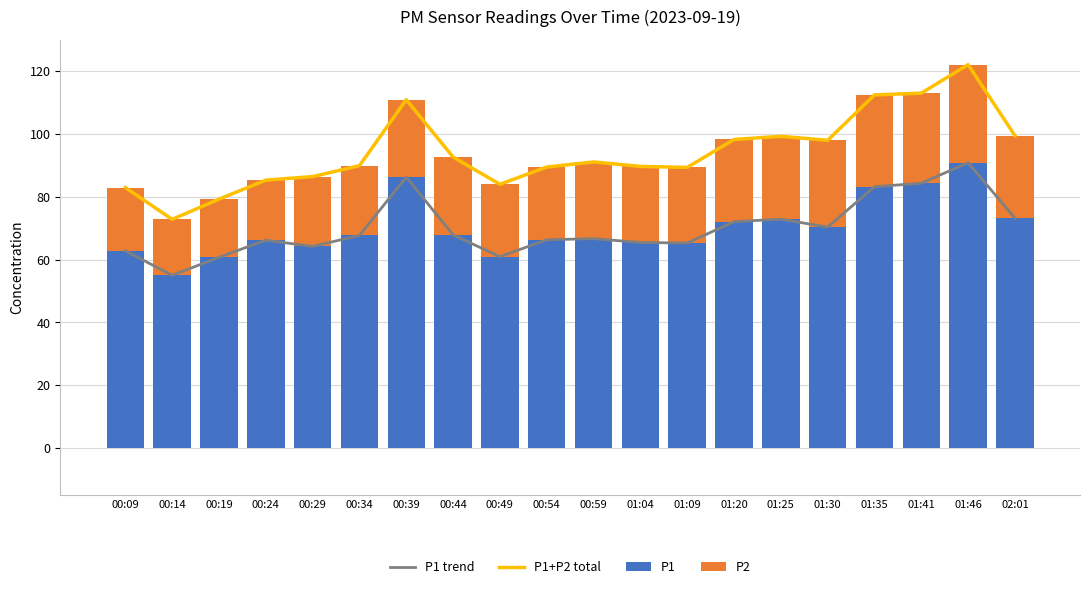

Reading left to right, what are all the values shown in this chart?

P1 trend: 62.8	55.0	60.7	66.2	64.2	67.7	86.2	67.8	60.9	66.3	66.7	65.4	65.2	72.0	72.8	70.3	83.2	84.3	90.8	73.2
P1+P2 total: 82.9	72.8	79.2	85.3	86.4	89.9	110.9	92.6	84.0	89.4	91.1	89.7	89.3	98.2	99.2	98.0	112.4	113.0	122.0	99.5
P1: 62.8	55.0	60.7	66.2	64.2	67.7	86.2	67.8	60.9	66.3	66.7	65.4	65.2	72.0	72.8	70.3	83.2	84.3	90.8	73.2
P2: 20.1	17.8	18.5	19.1	22.2	22.2	24.7	24.8	23.0	23.2	24.4	24.2	24.1	26.2	26.4	27.6	29.2	28.7	31.2	26.3